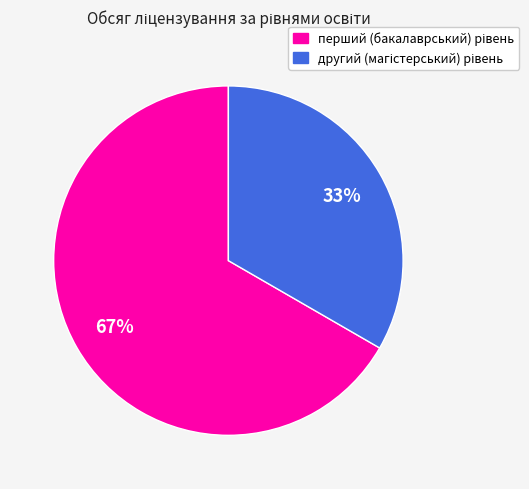

How many slices are in this pie chart?

2